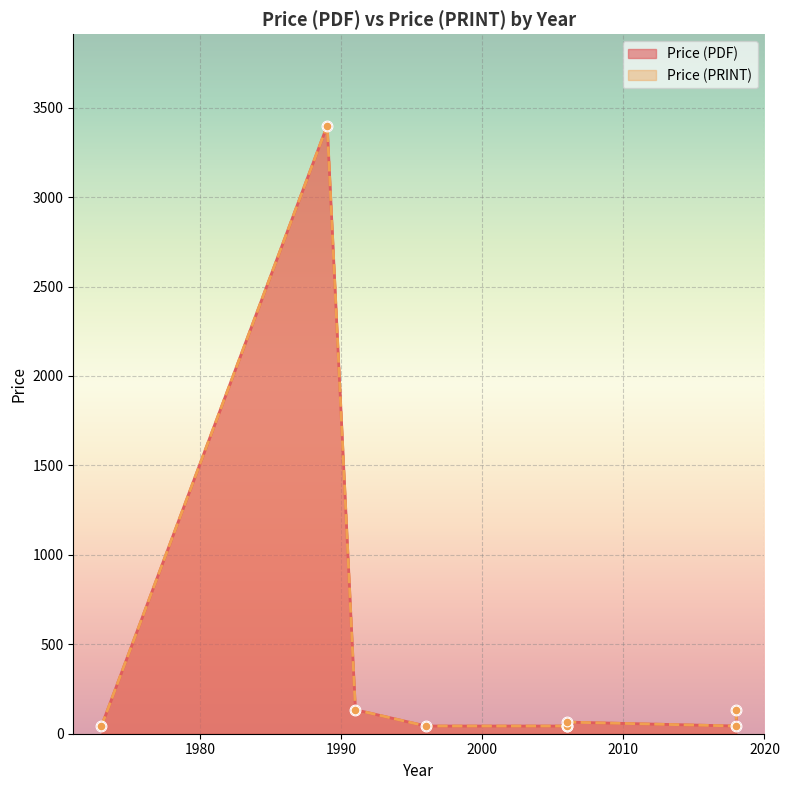

Which series has the widest spread of Y values?

Price (PDF)